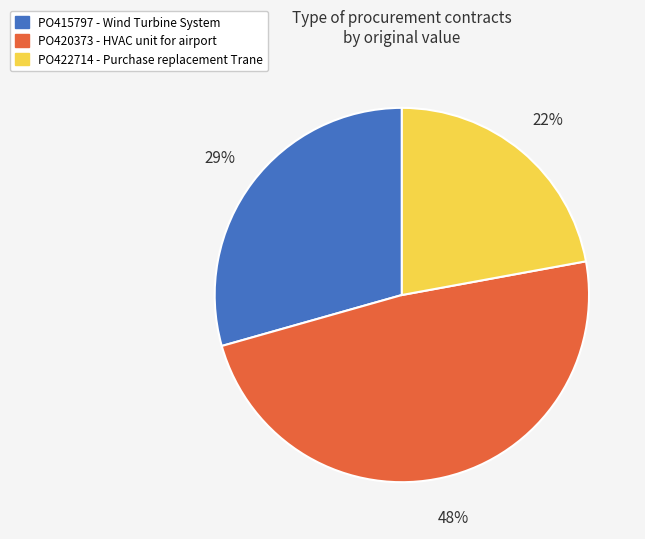

To the nearest percent, what is the difference between the largest and smallest slice percentages?

26%